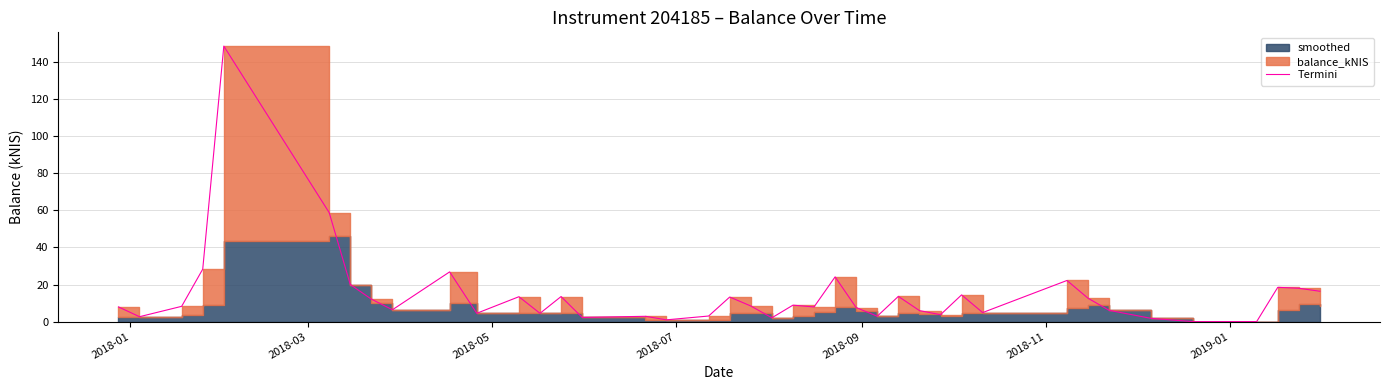

The value at 2018-05 is 5.1. True or false?

False